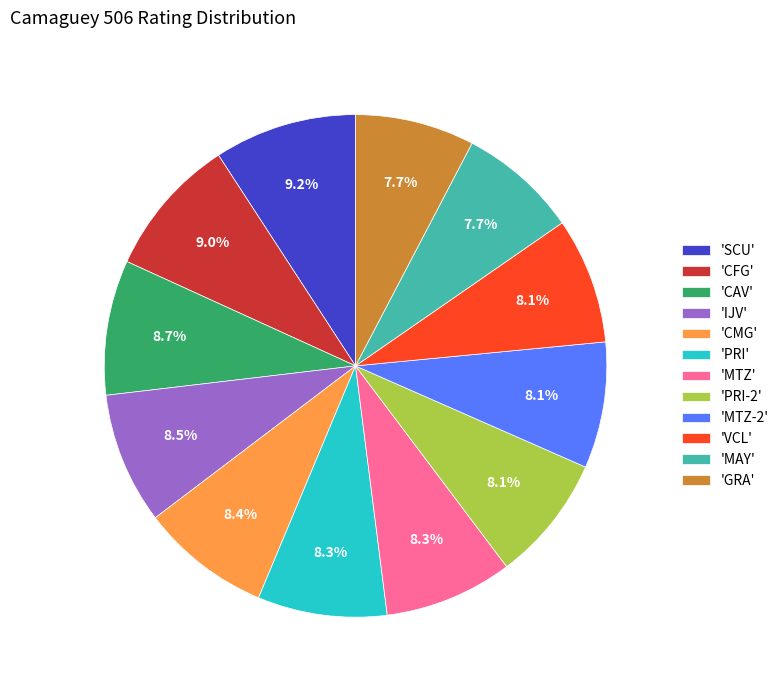

How many slices are in this pie chart?

12